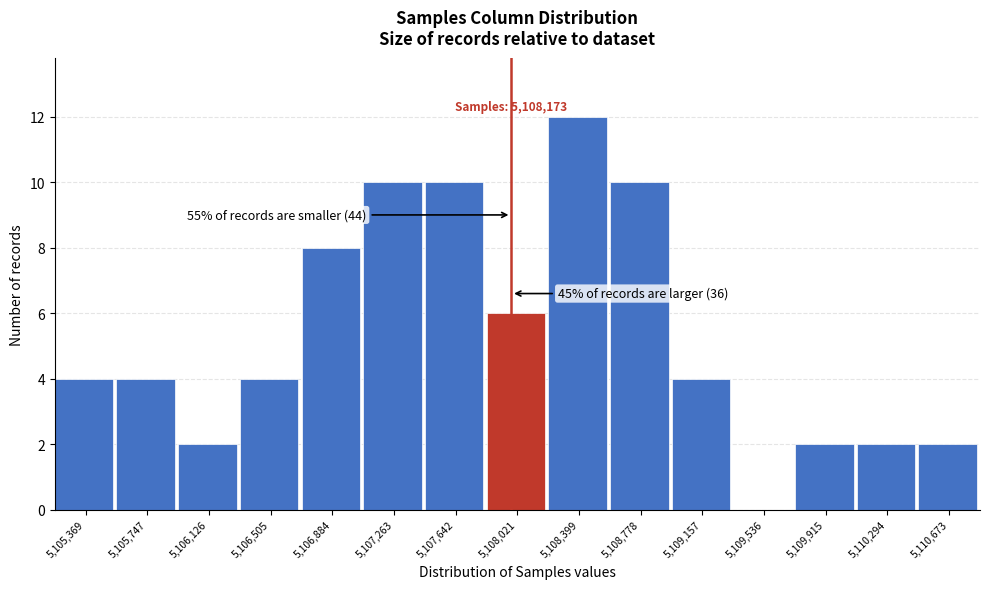

Reading left to right, extract all data points from this chart.

5,105,369=4	5,105,747=4	5,106,126=2	5,106,505=4	5,106,884=8	5,107,263=10	5,107,642=10	5,108,021=6	5,108,399=12	5,108,778=10	5,109,157=4	5,109,536=0	5,109,915=2	5,110,294=2	5,110,673=2